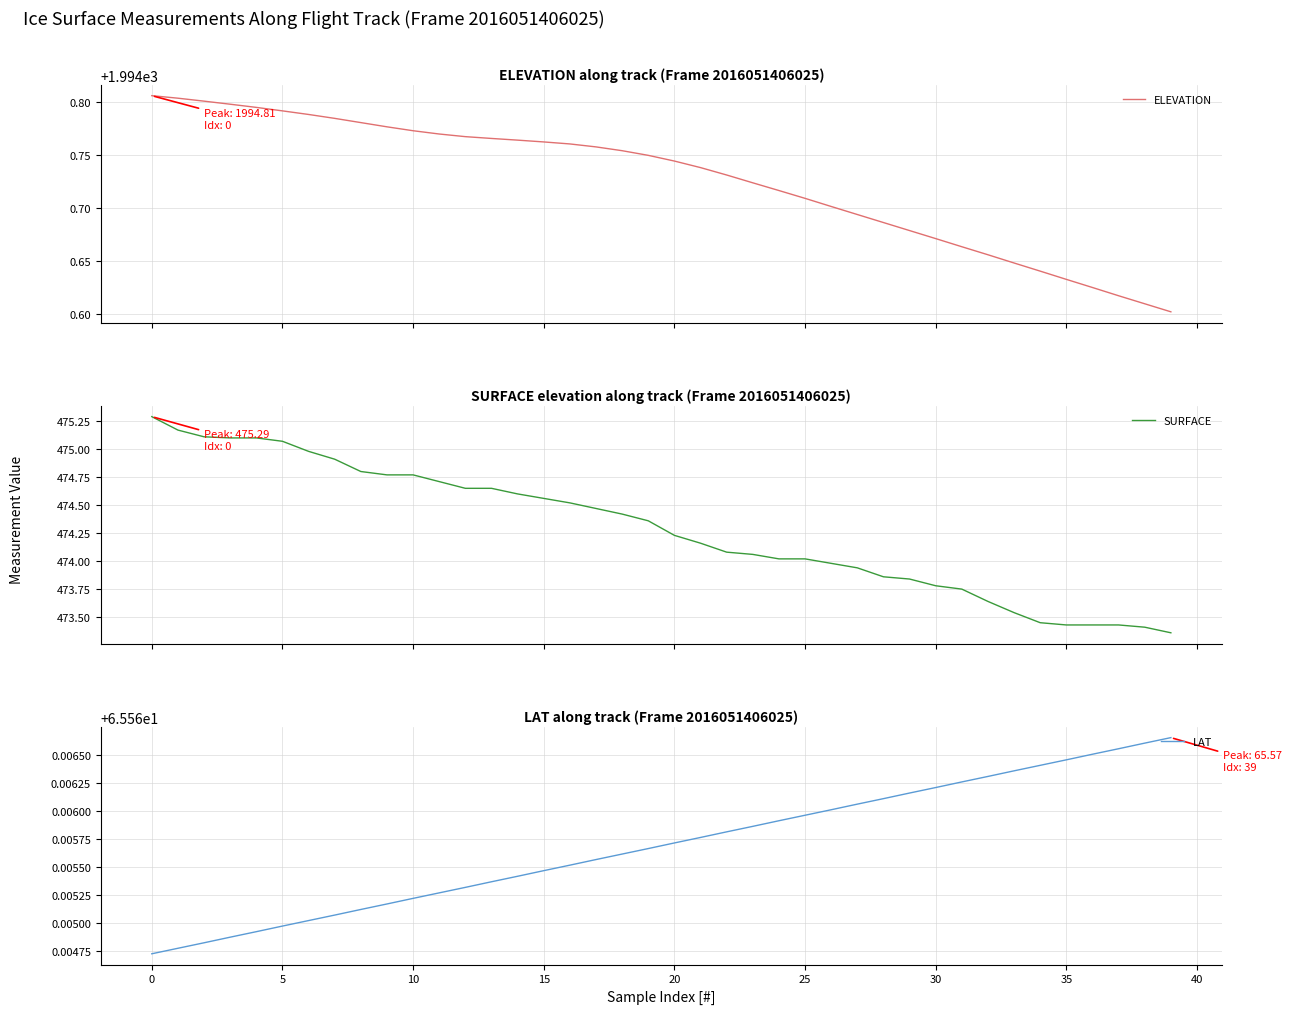

What are all the series names shown in the legend?

ELEVATION, SURFACE, LAT